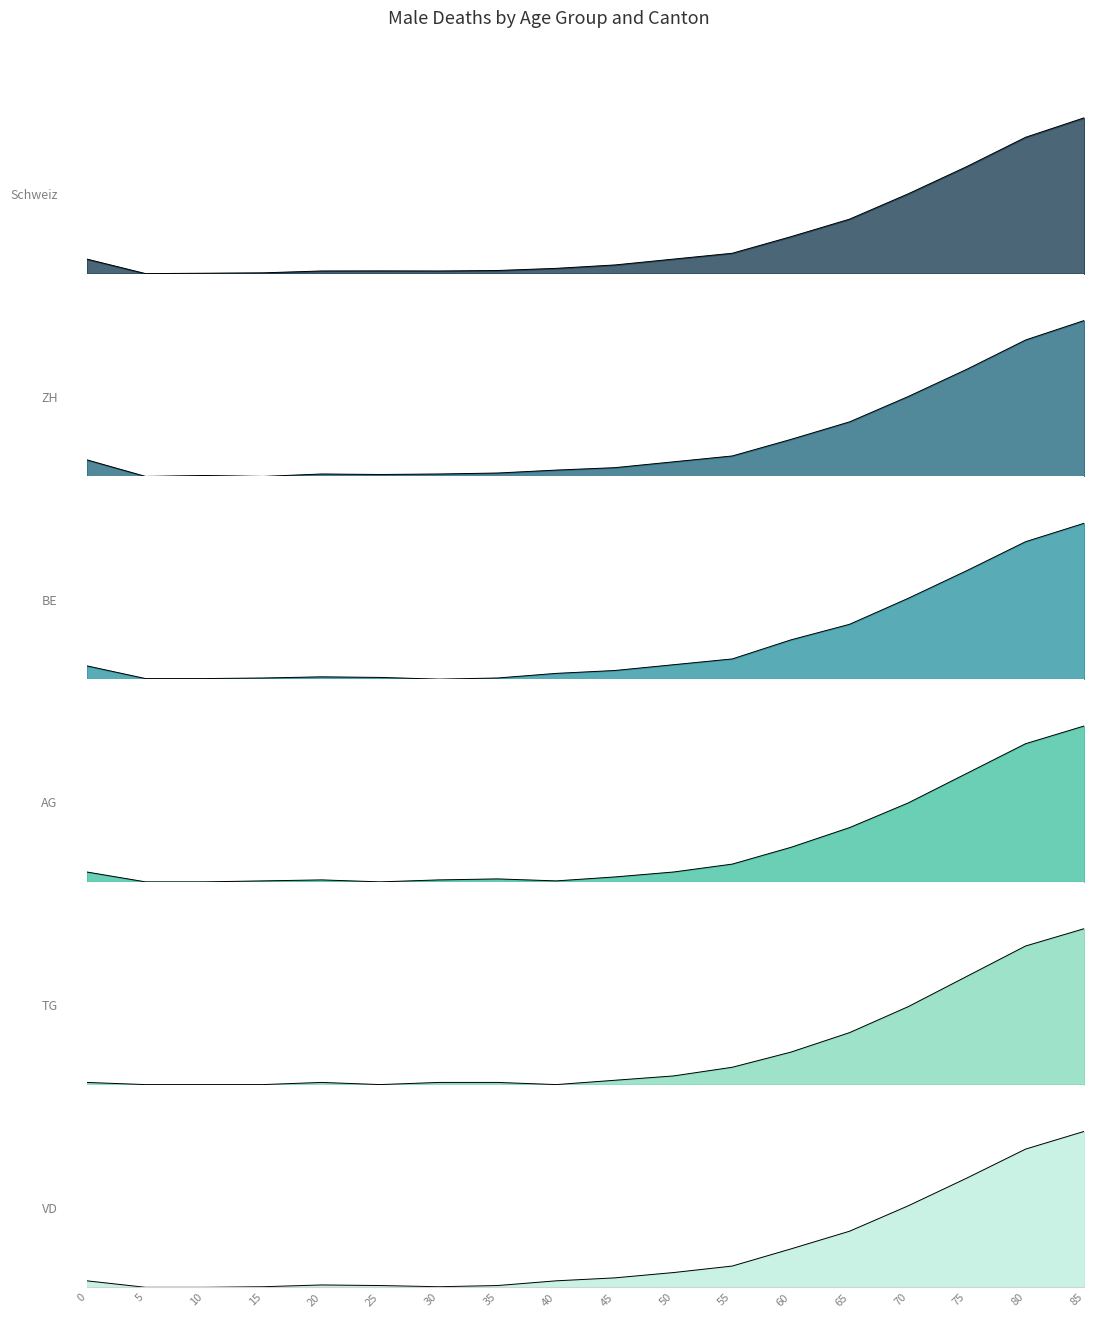

In BE, how many points are lower than both neighbors (excluding endpoints)?

1